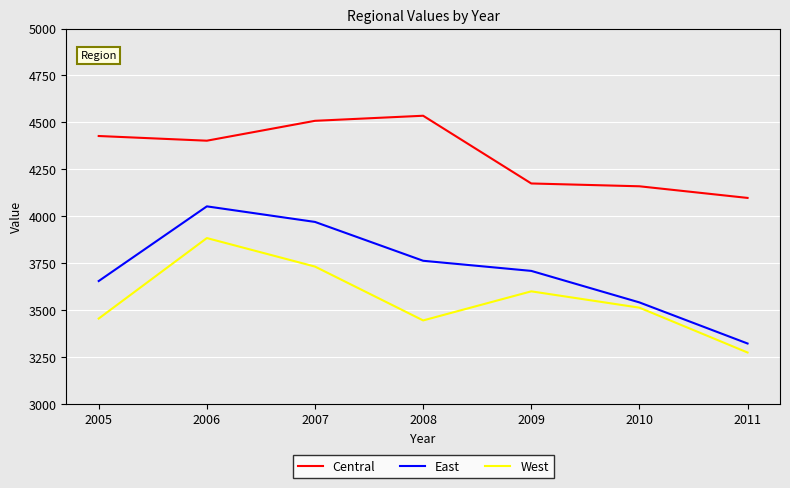

What is the lowest value of the East series?

3321